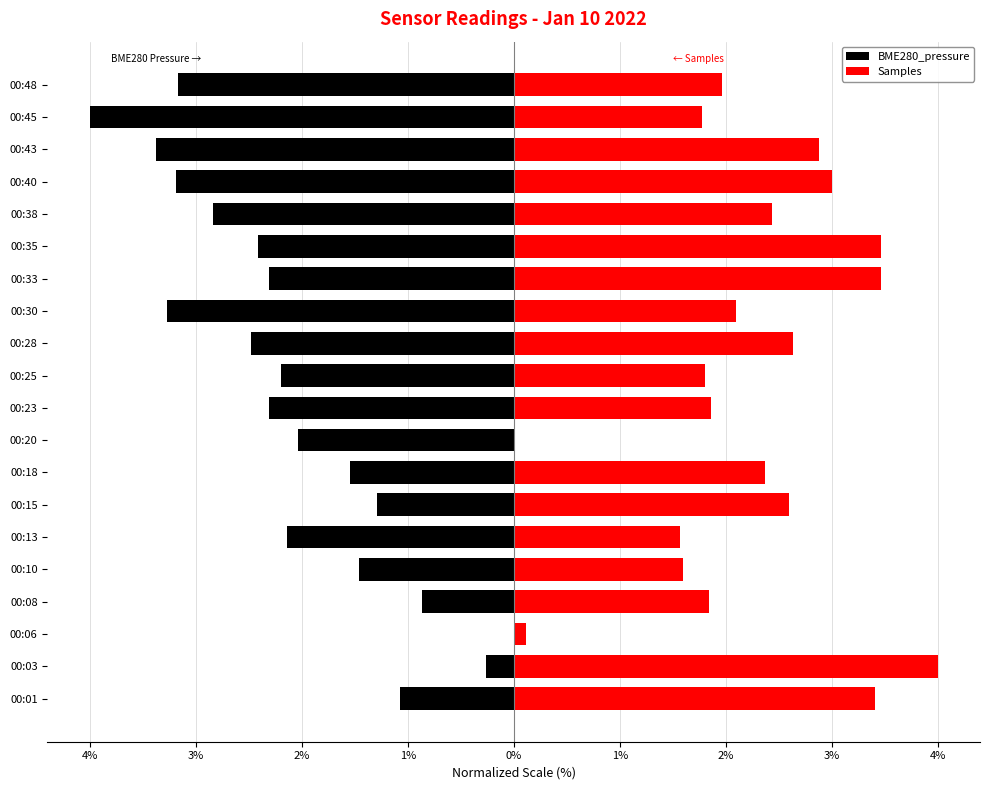

How many negative values does the BME280_pressure series have?

19